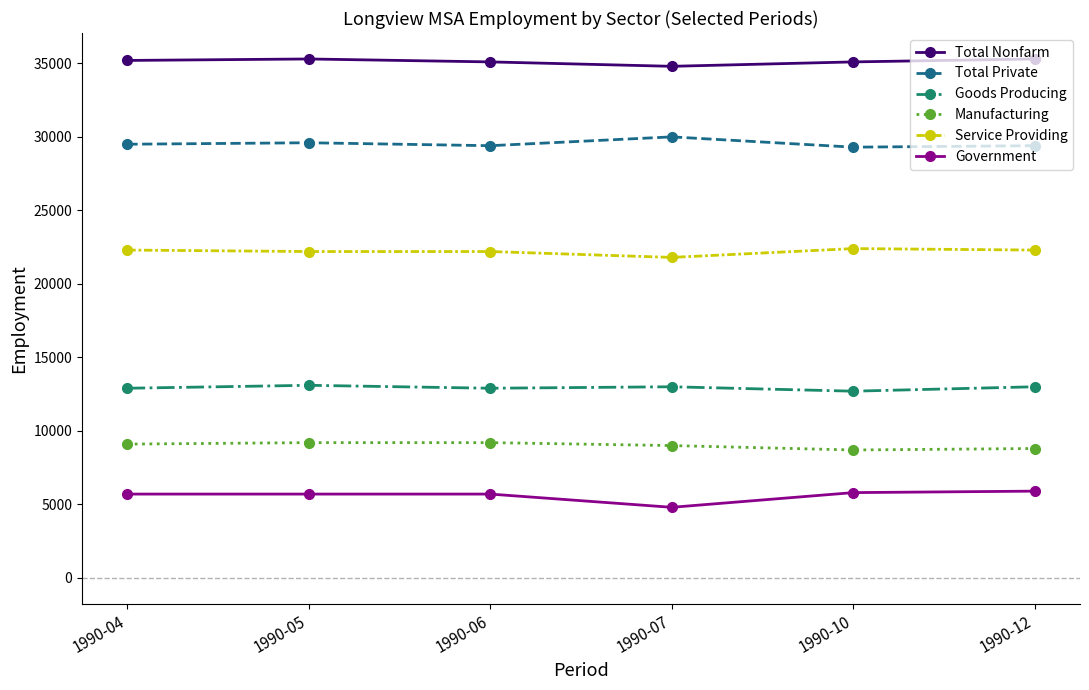

What is the highest value of the Service Providing series?

22400